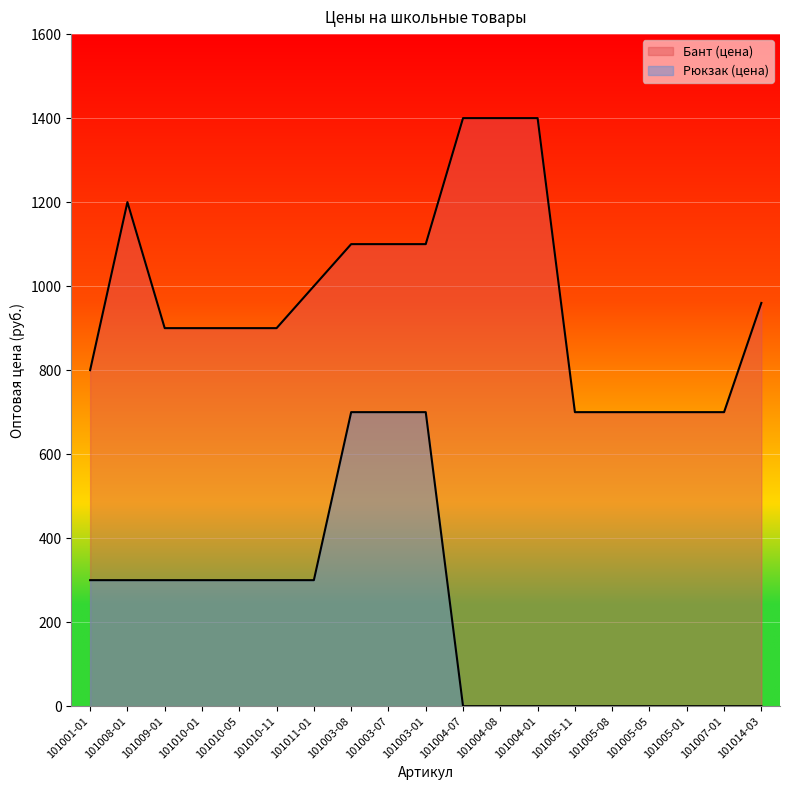

Between 101005-08 and 101005-01, which series saw the biggest shift?

Бант (цена)